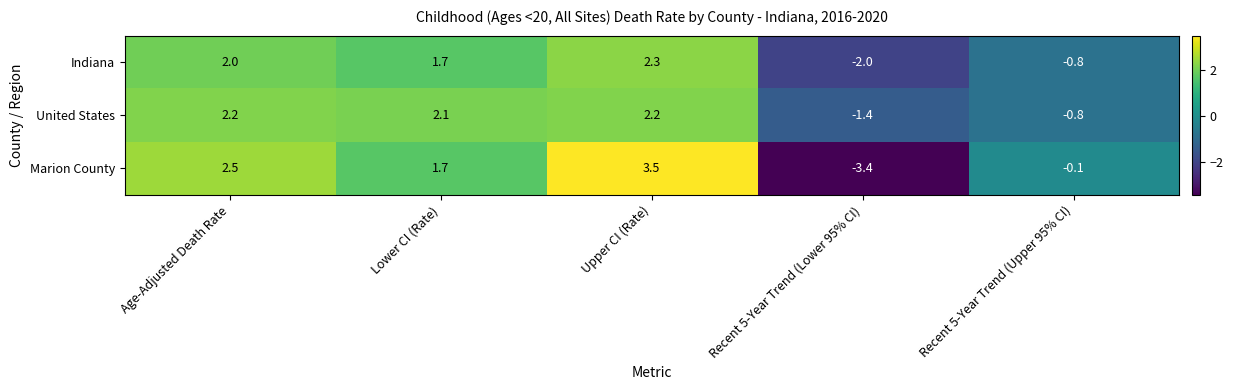

Reading left to right, what are all the values shown in this chart?

Indiana: 2.0	1.7	2.3	-2.0	-0.8
United States: 2.2	2.1	2.2	-1.4	-0.8
Marion County: 2.5	1.7	3.5	-3.4	-0.1